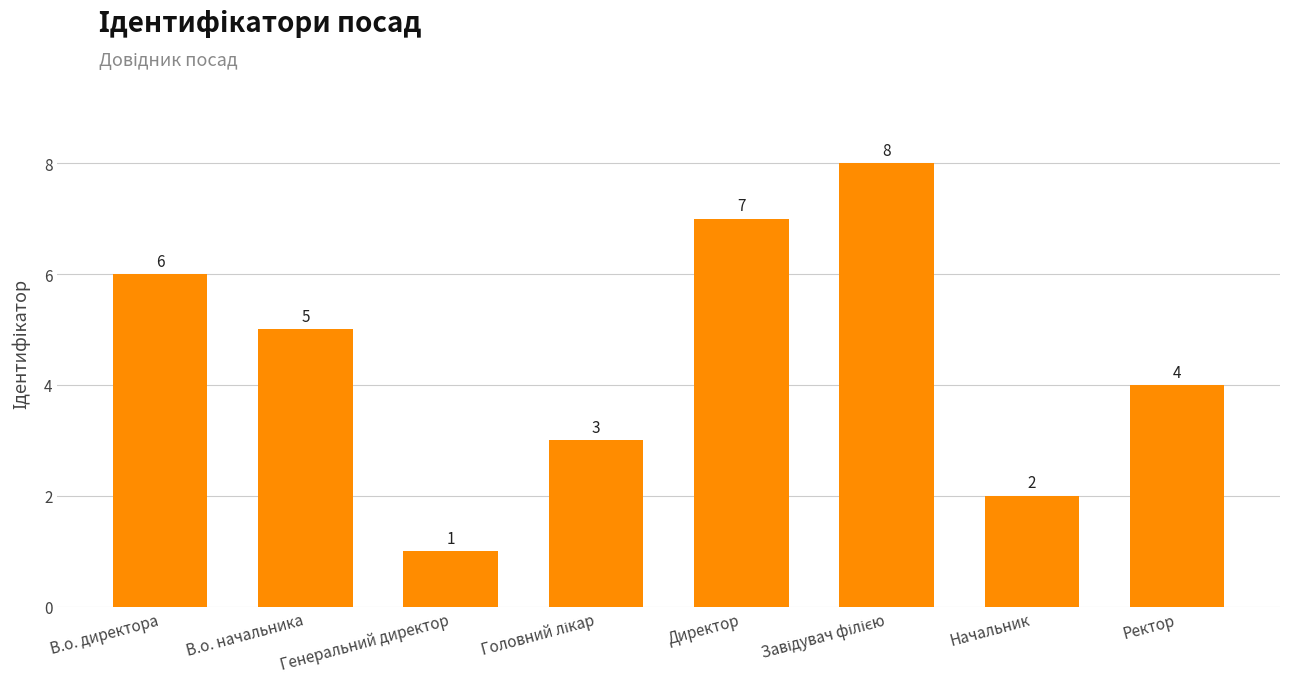

What is the label of the 4th bar from the right?

Директор